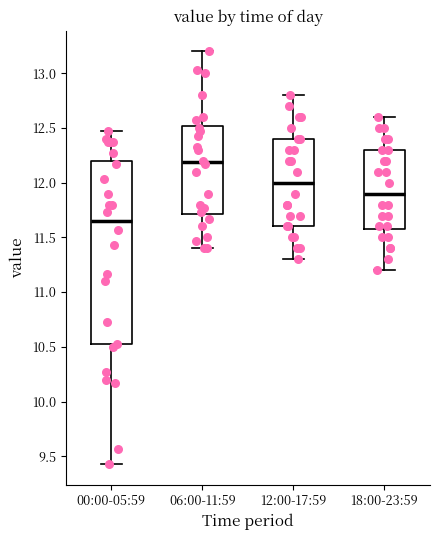

Where is the lower edge of the box for 06:00-11:59 on the y-axis? The values are not printed on the chart, so give them approximately, as read against the axis.

11.70